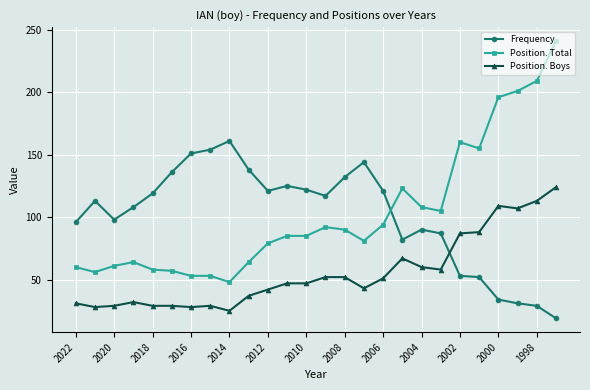

True or false: Position. Boys has more than 0 interior local peaks.

True